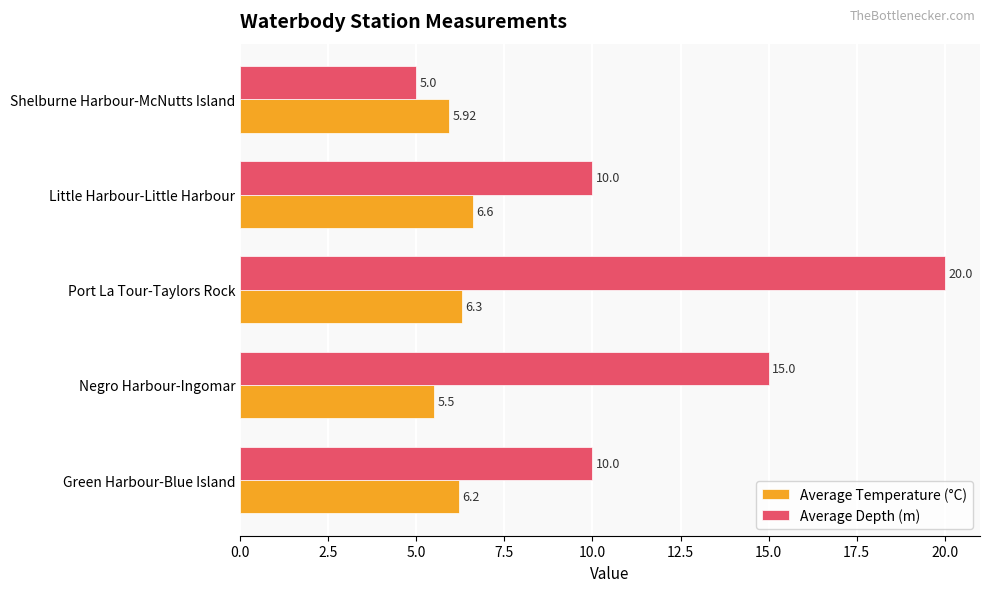

What is the difference between the Average Temperature (°C) values at Port La Tour-Taylors Rock and Shelburne Harbour-McNutts Island?

0.4